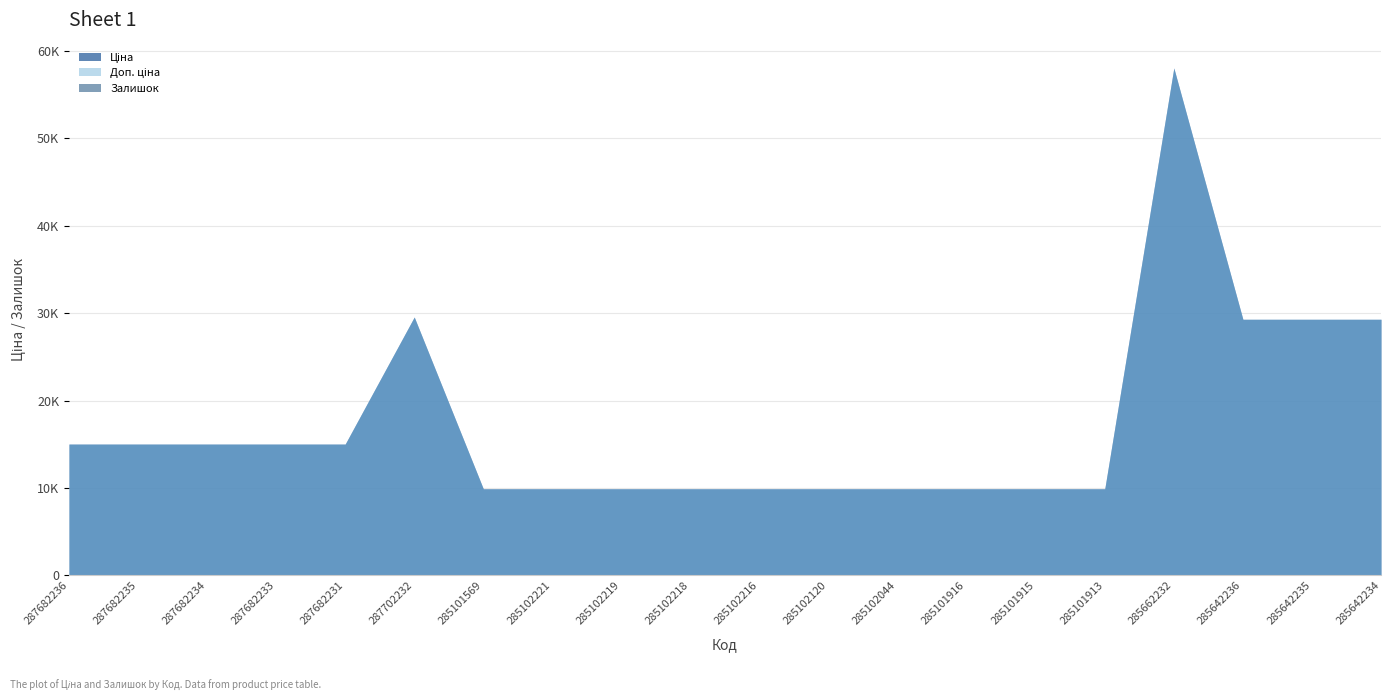

True or false: Доп. ціна and Залишок intersect in this chart.

False